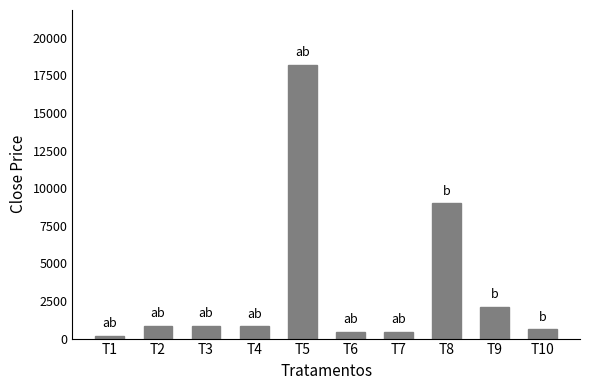

What is the value of the 4th bar from the left?

834